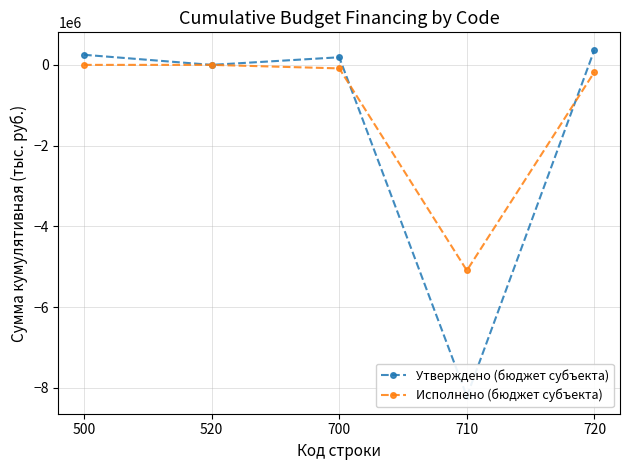

What is the value of the Исполнено (бюджет субъекта) point at the 5th from the left?

-174404.8